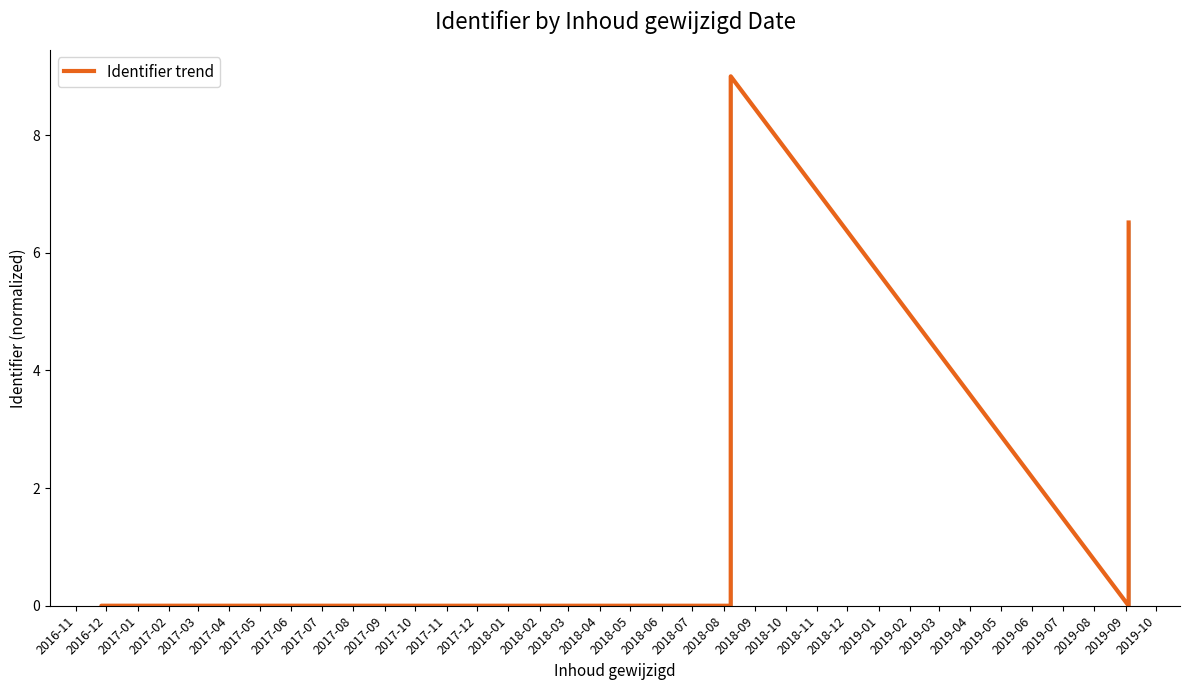

Reading left to right, extract all data points from this chart.

0.0	0.0	0.0	9.0	0.0	6.5